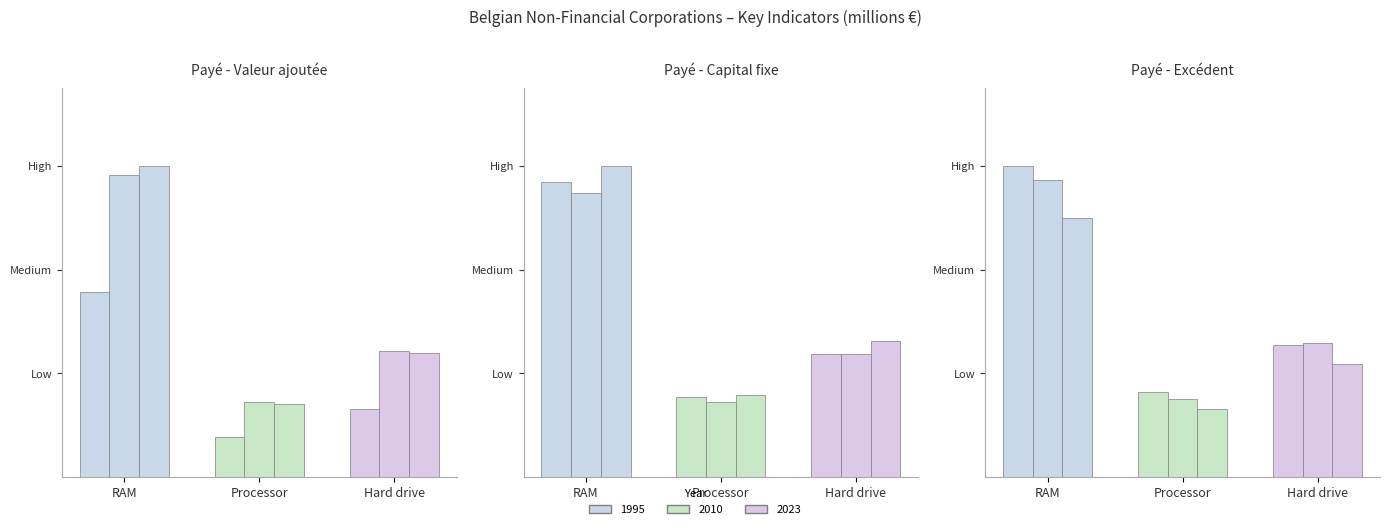

Does the chart contain any negative values?

No